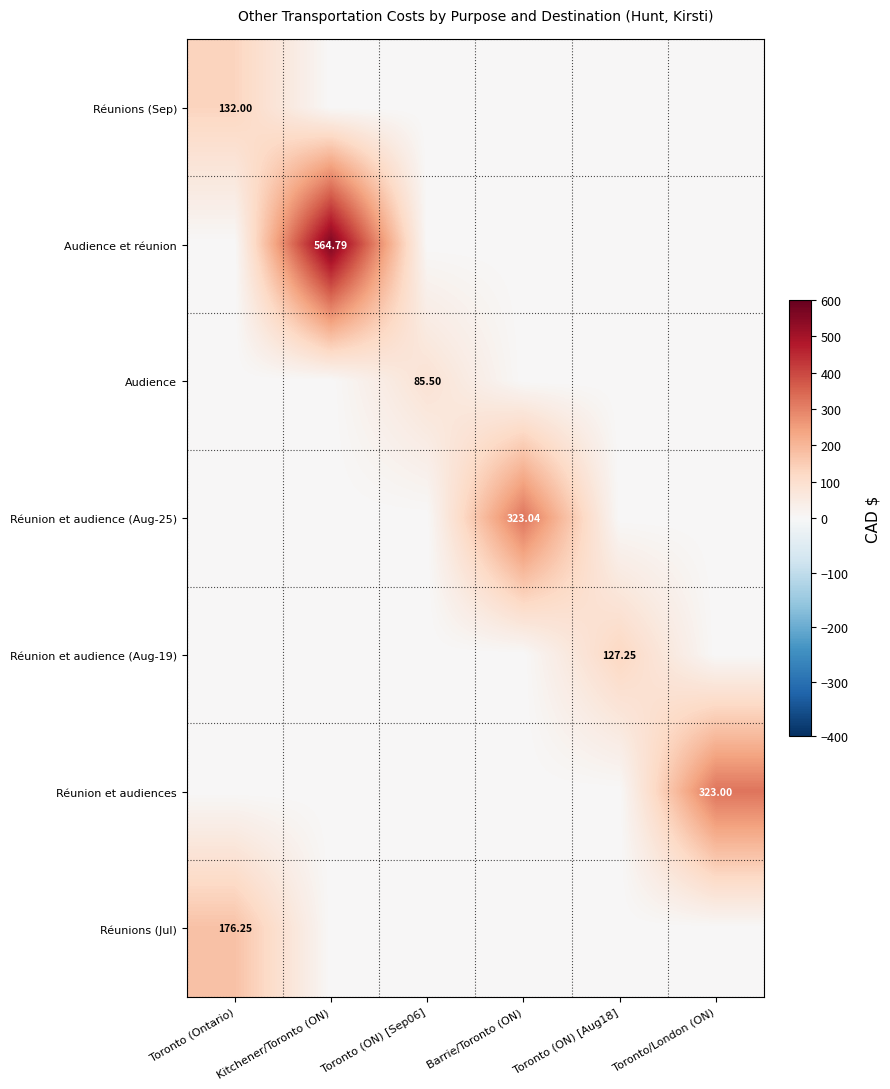

At how many categories does at least one series exceed 560?

1